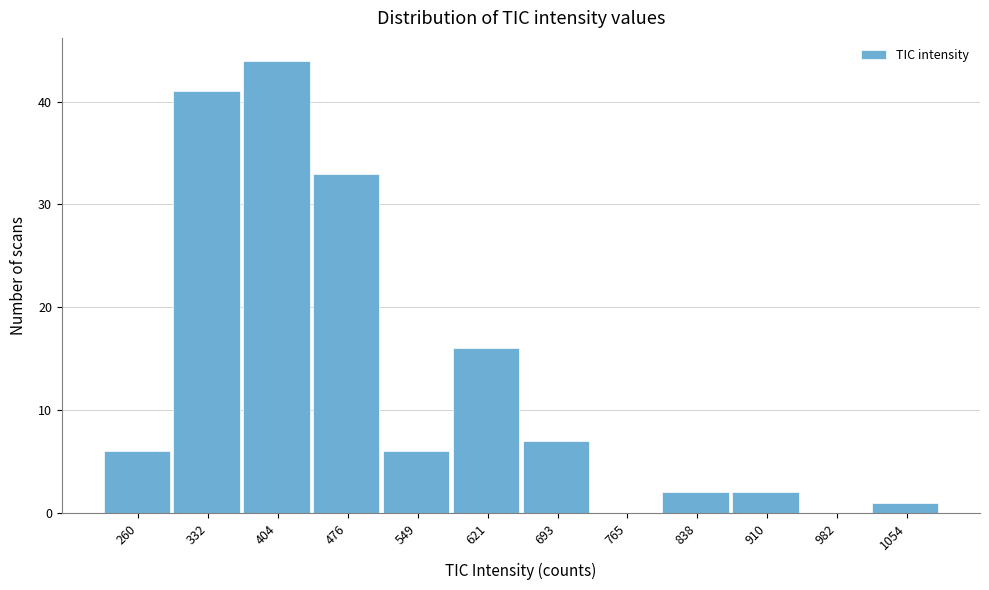

Reading right to left, extract all data points from this chart.

1054=1	982=0	910=2	838=2	765=0	693=7	621=16	549=6	476=33	404=44	332=41	260=6